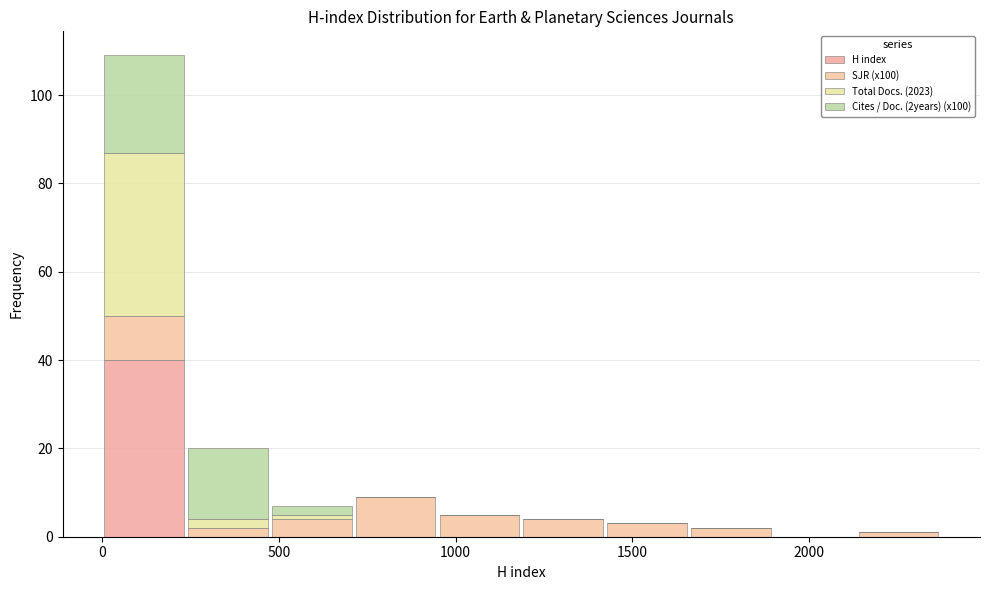

Reading left to right, transcribe this chart: for each stacked bar, give the range it covers on the x-axis and its total height. Neither the bar edges nor the heights are printed on the chart, so give them approximately, as read against the axes.

0 to 250: 110
250 to 450: 20
450 to 700: 8
700 to 950: 10
950 to 1200: 6
1200 to 1400: 4
1400 to 1650: 4
1650 to 1900: 2
1900 to 2150: 0
2150 to 2350: under 2